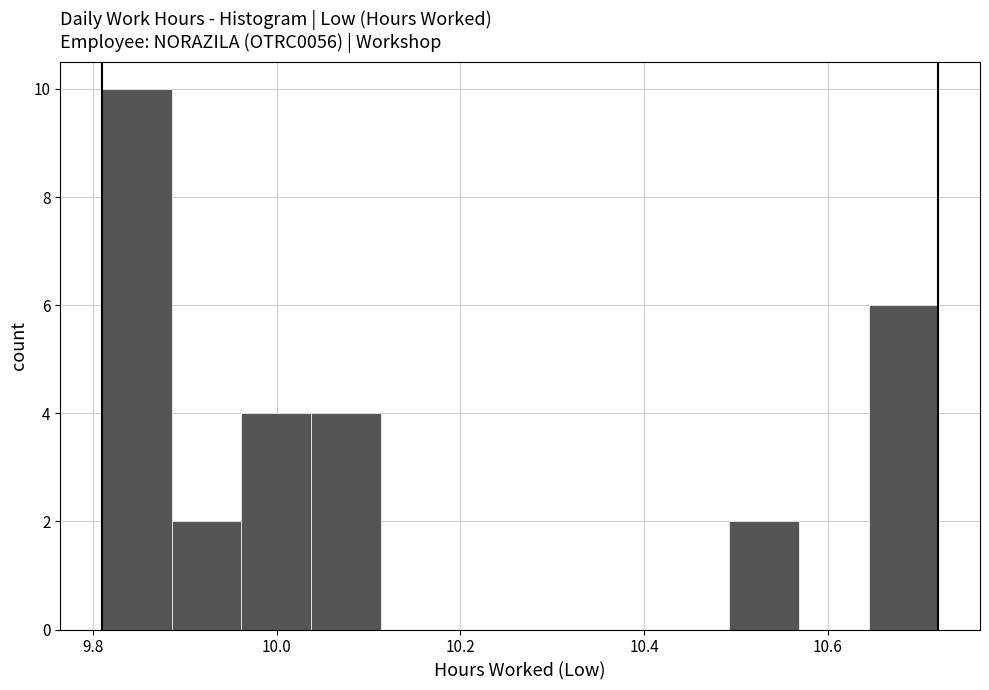

Around what value on the x-axis is the tallest bar? Give the approximate position of its centre, as read against the axis.

9.84